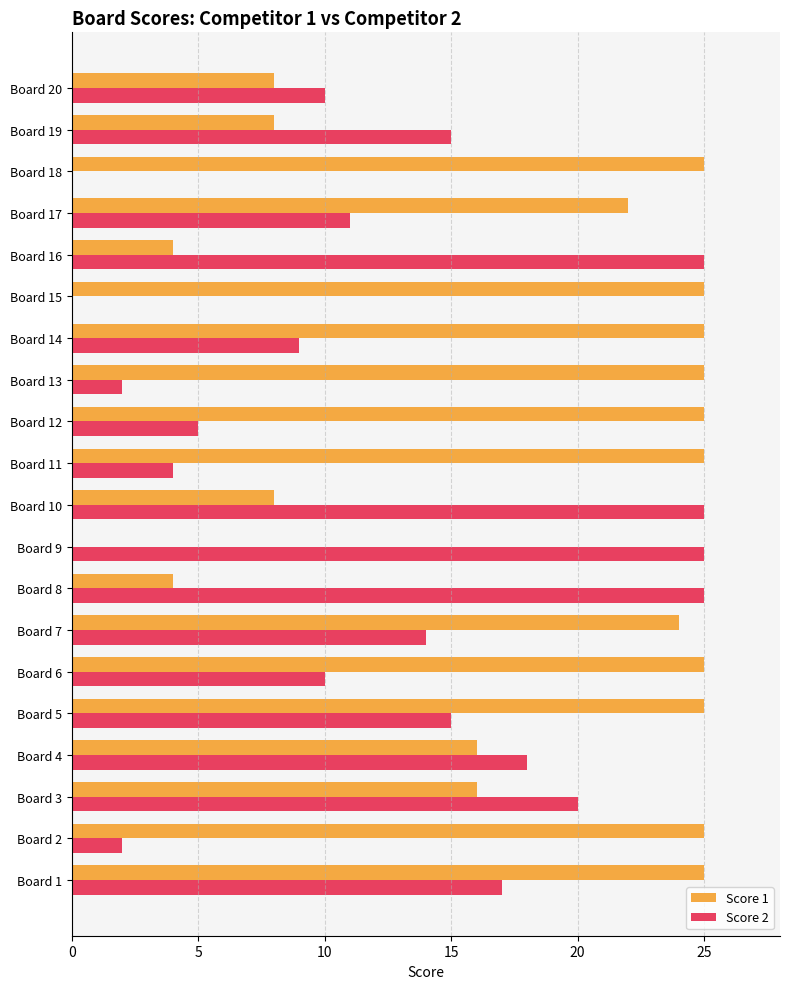

Is it true that Score 1 equals 9 at Board 1?

False